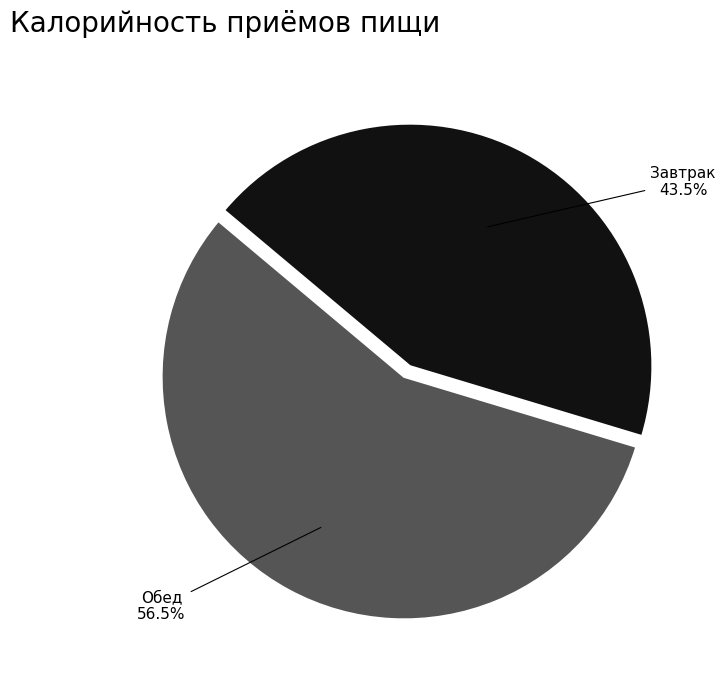

Does any single category account for the majority?

Yes